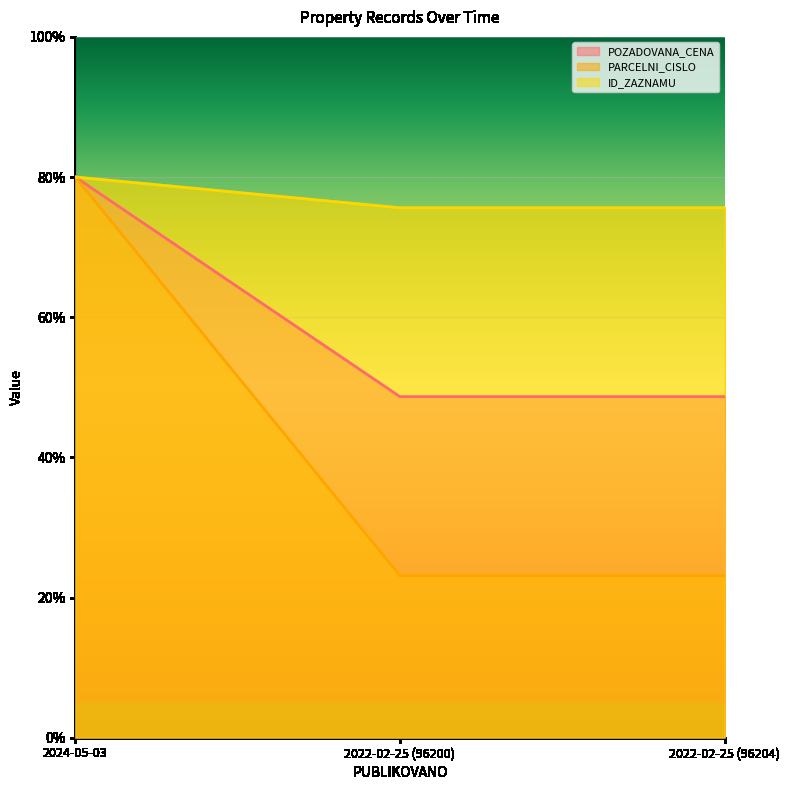

What is the sum of the POZADOVANA_CENA values at 2022-02-25 (96200) and 2022-02-25 (96204)?

97.3